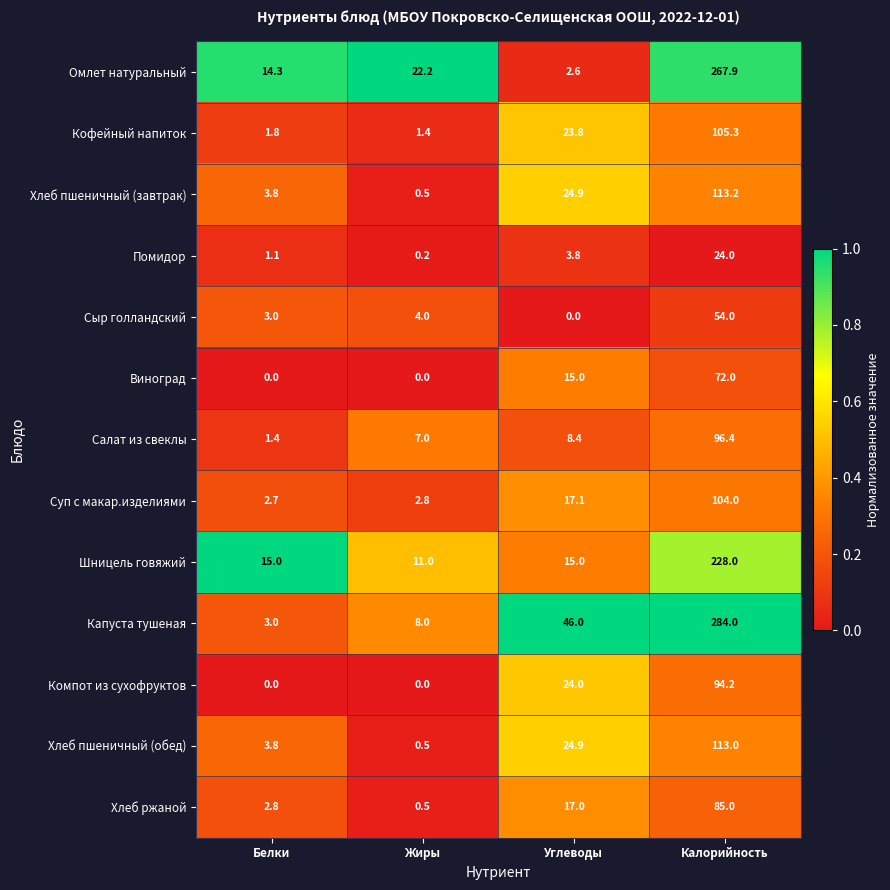

Is it true that Хлеб пшеничный (завтрак) equals 0.9 at Жиры?

False